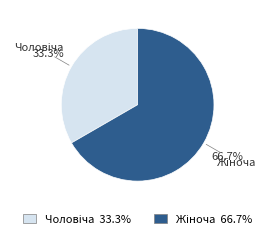

How many slices are in this pie chart?

2